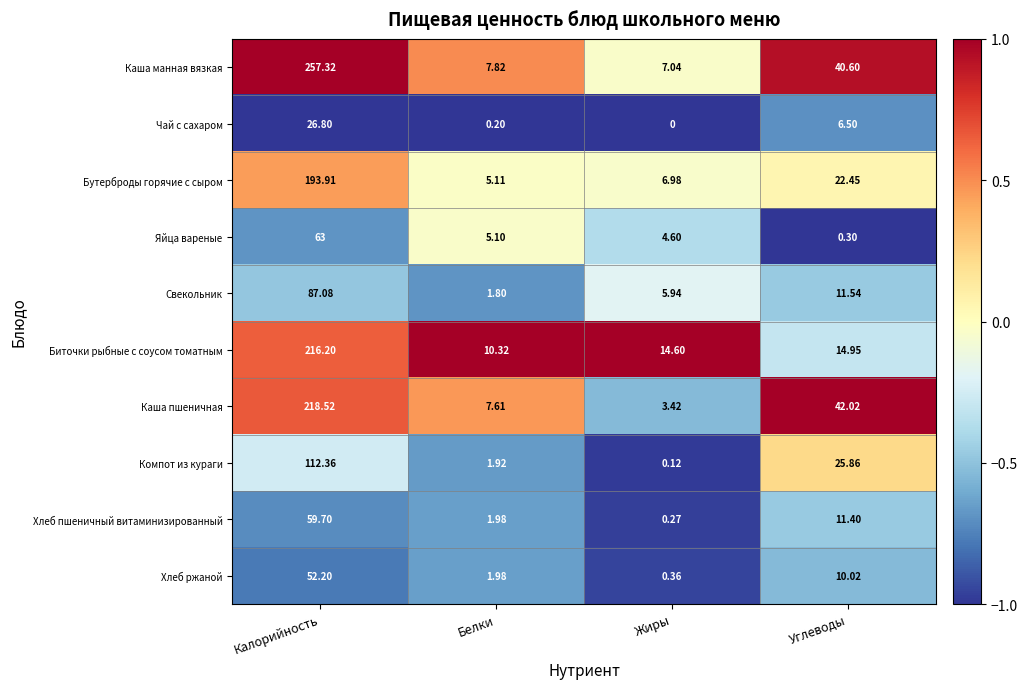

Which category has the lowest value in the Чай с сахаром series?

Жиры